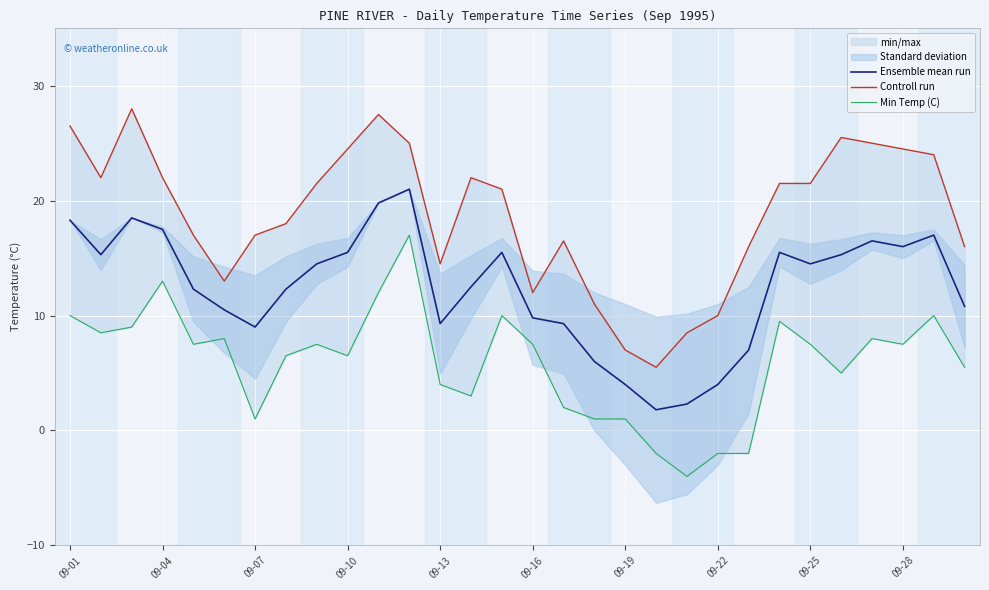

The value of Controll run at 26 is 38.9. True or false?

False